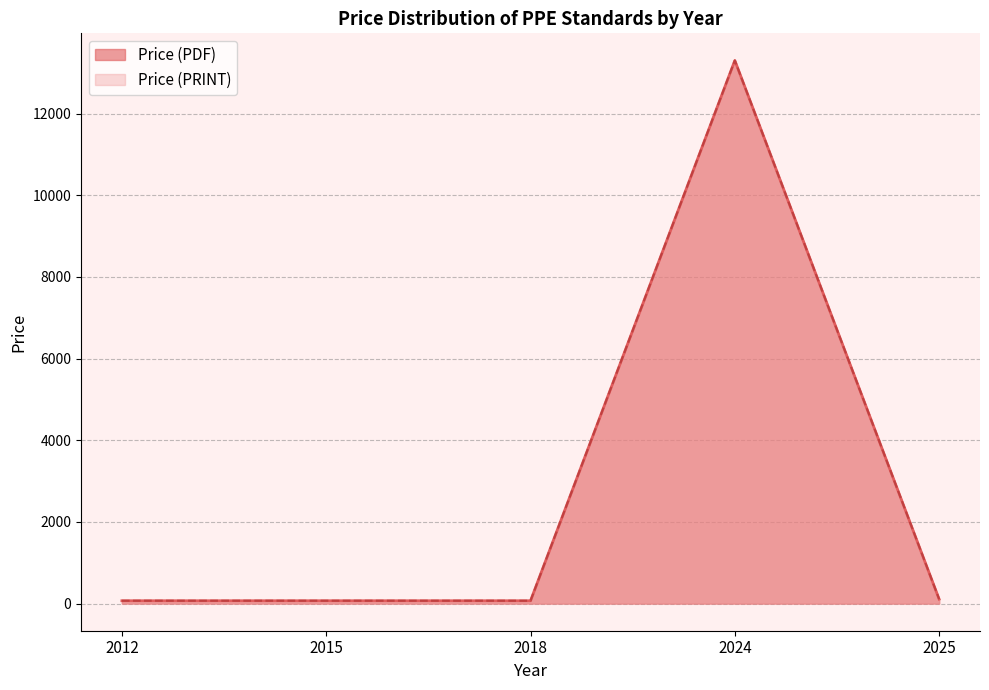

Does the chart have visible grid lines?

Yes